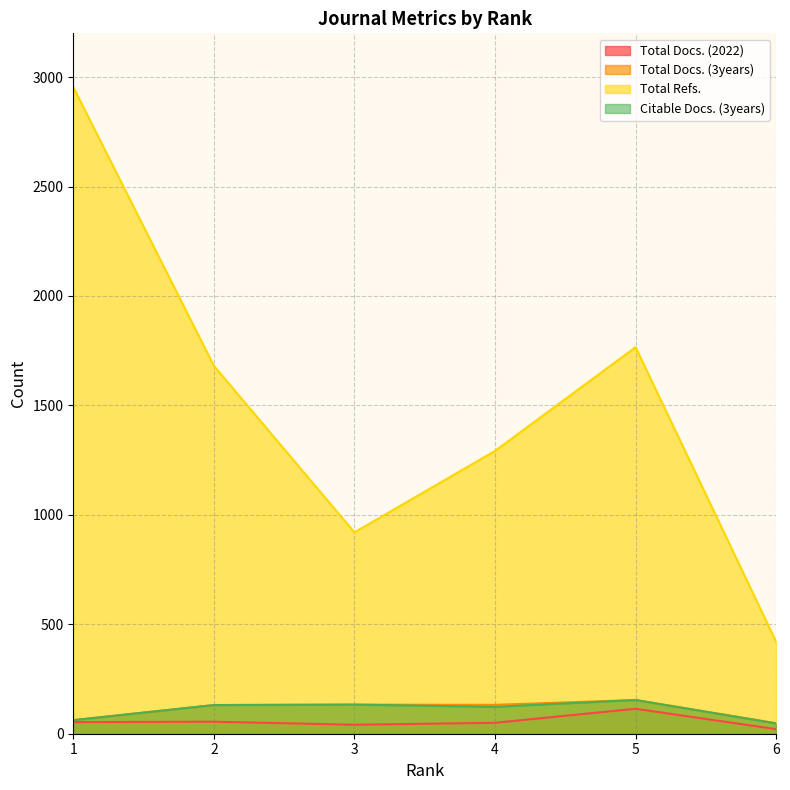

At which category does Total Docs. (3years) reach its first local peak?

3